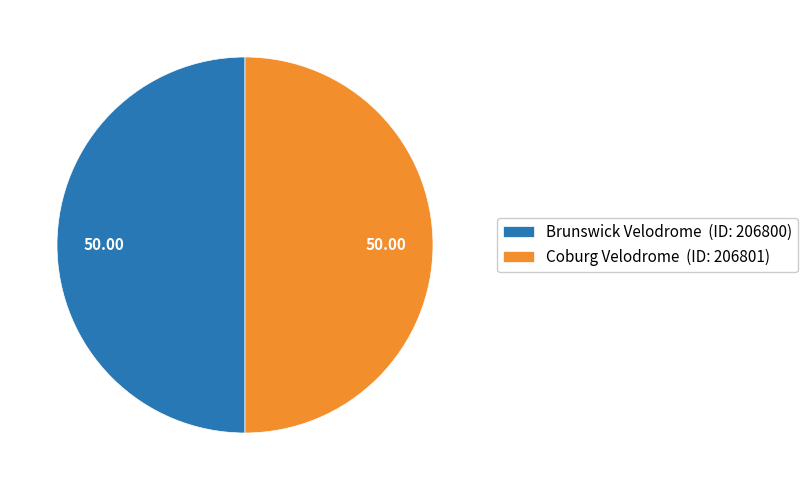

Combined, do Coburg Velodrome (ID: 206801) and Brunswick Velodrome (ID: 206800) account for over 50%?

Yes